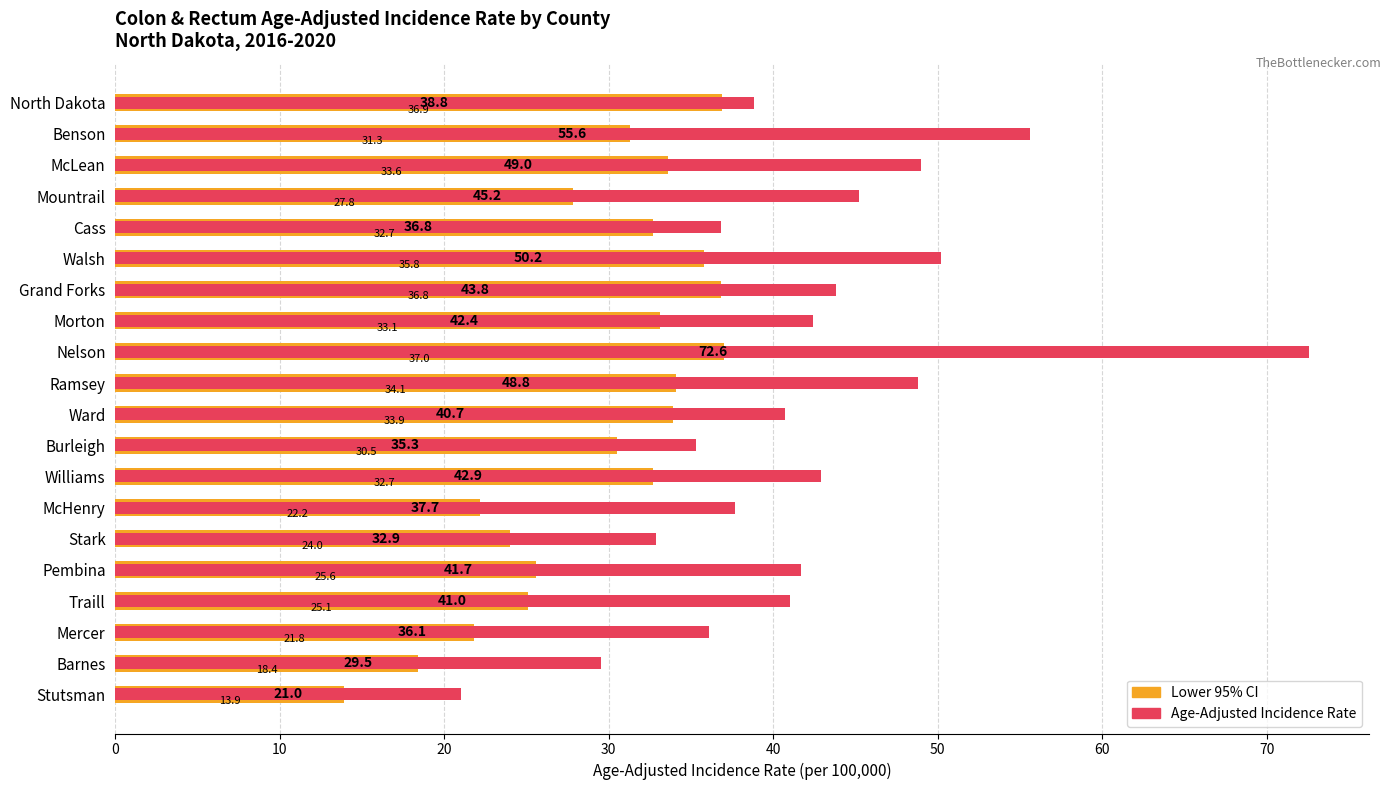

What is the value of the Lower 95% CI bar at the 3rd from the left?

33.6